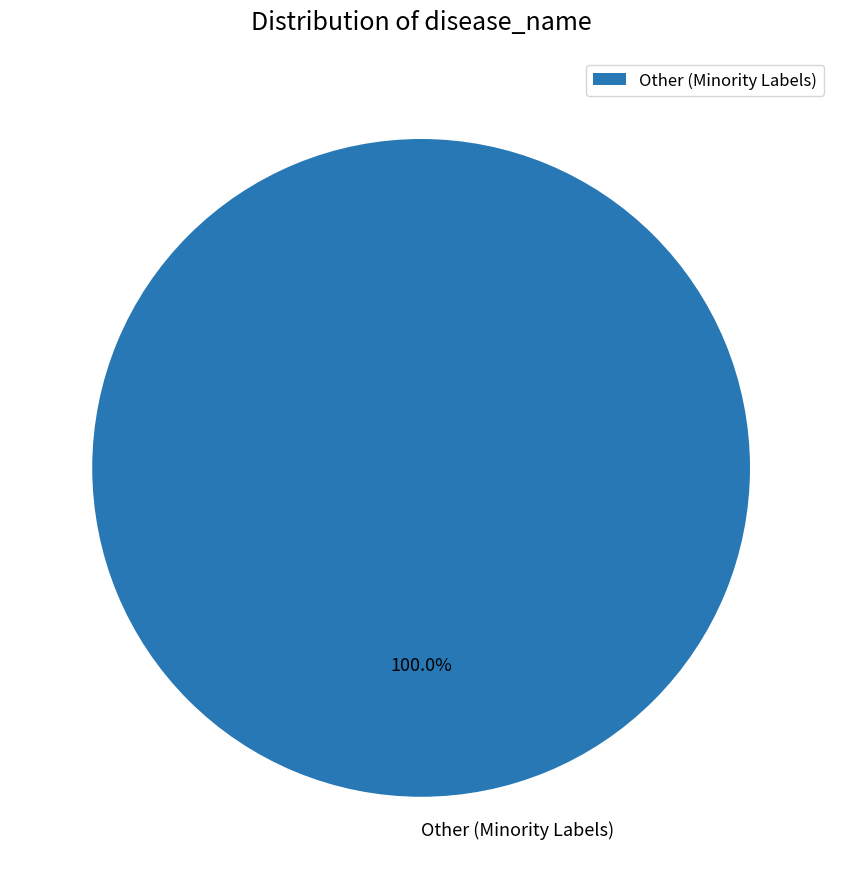

Rank the categories by value from highest to lowest.

Other (Minority Labels)